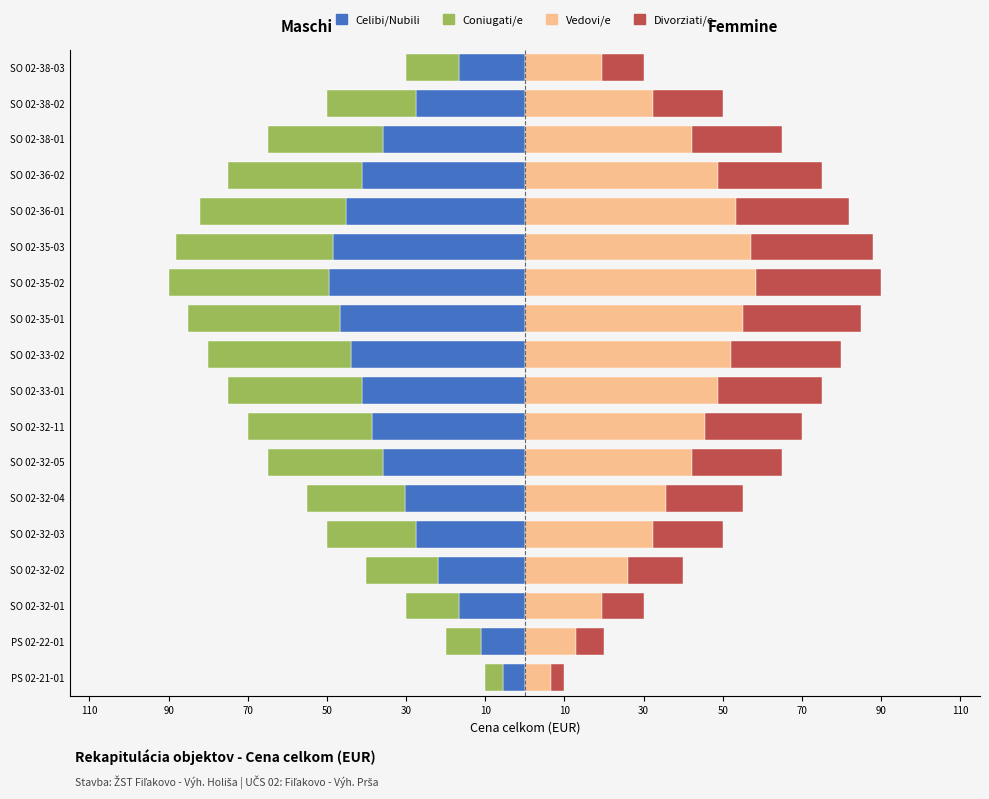

At how many categories does at least one series exceed 24?

14